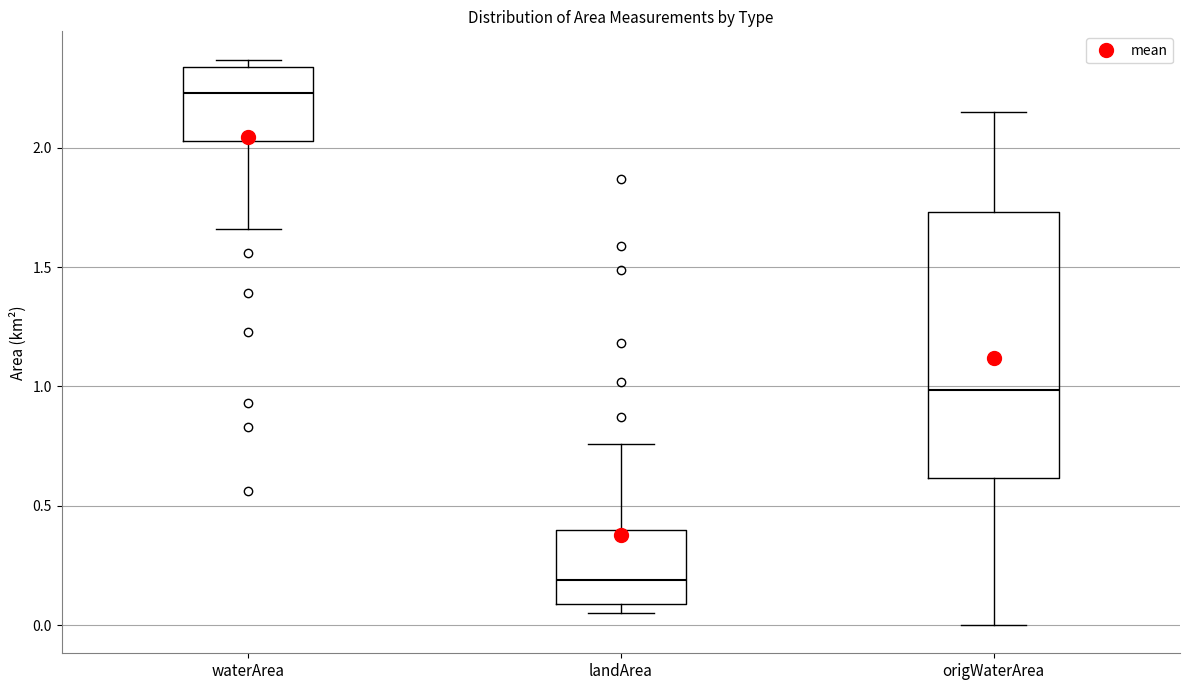

Where is the lower edge of the box for landArea on the y-axis? The values are not printed on the chart, so give them approximately, as read against the axis.

0.10